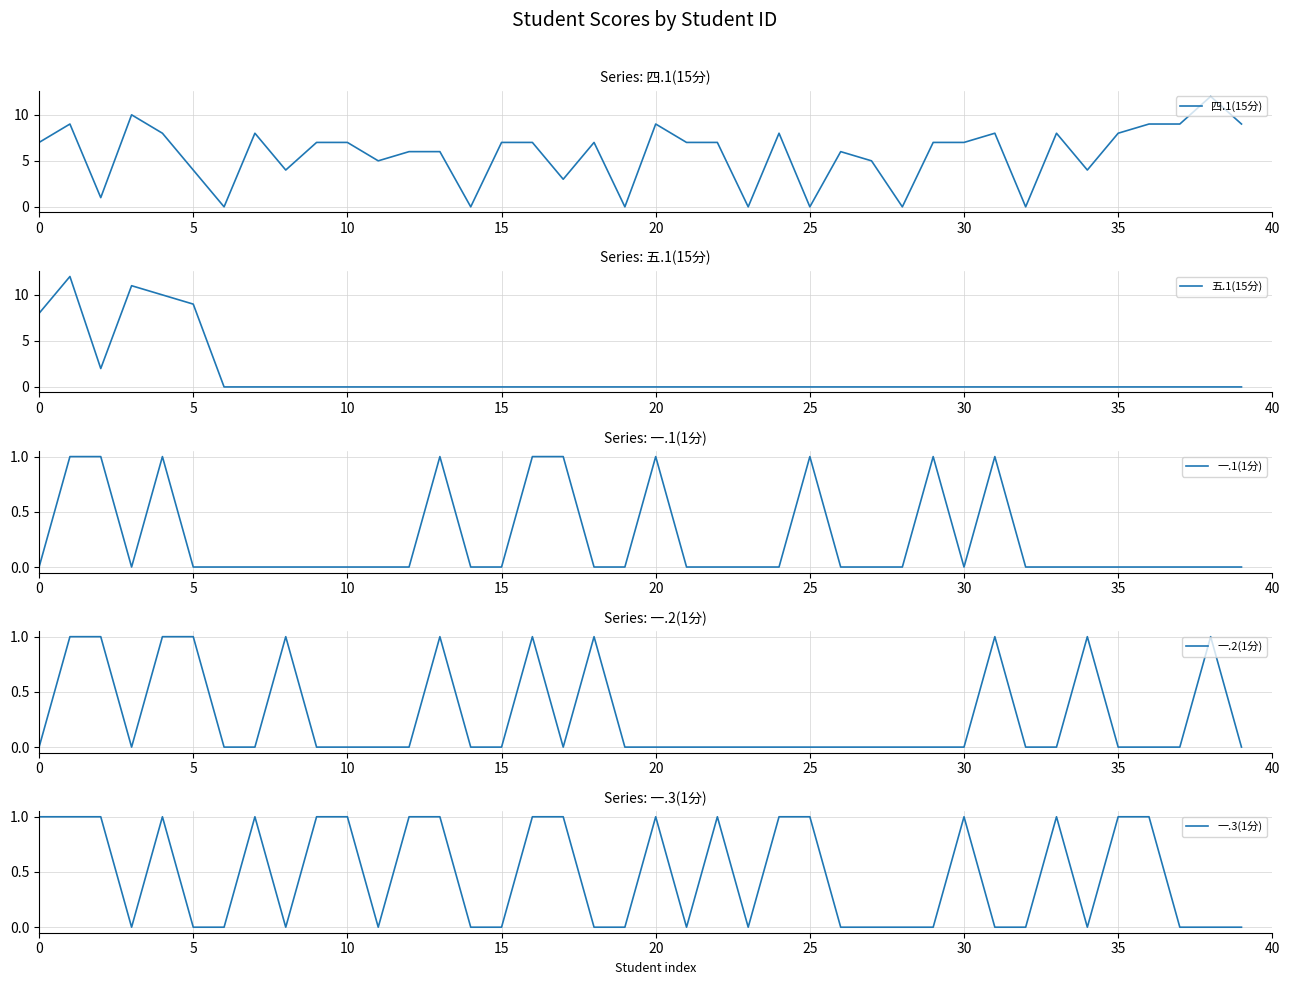

How many lines are shown in the chart?

5